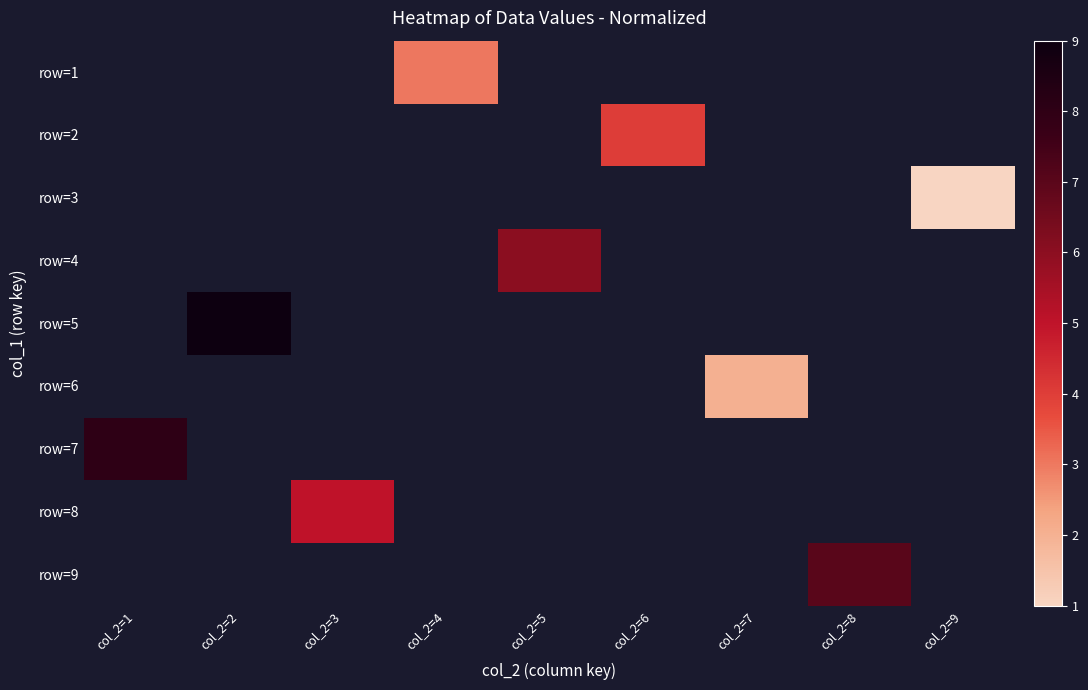

Which has a higher value, col_2=6 or col_2=1?

col_2=1